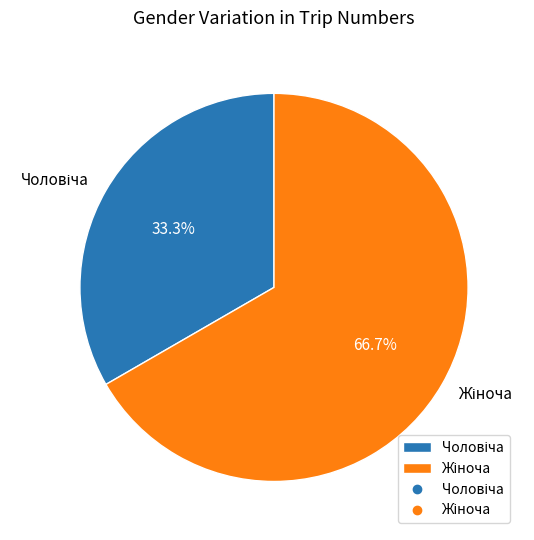

Does any single category account for the majority?

Yes